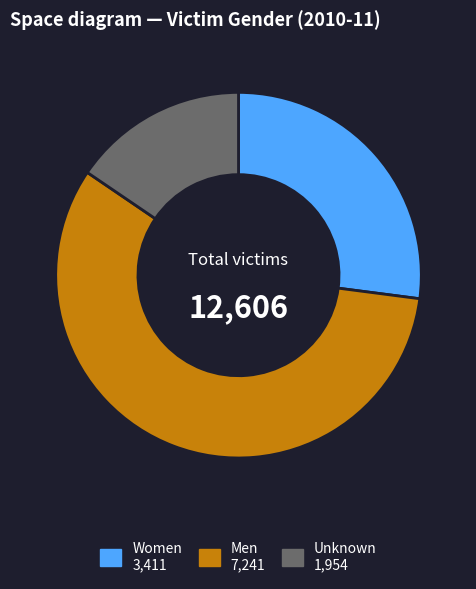

Is it true that Unknown is 22% of the pie?

False